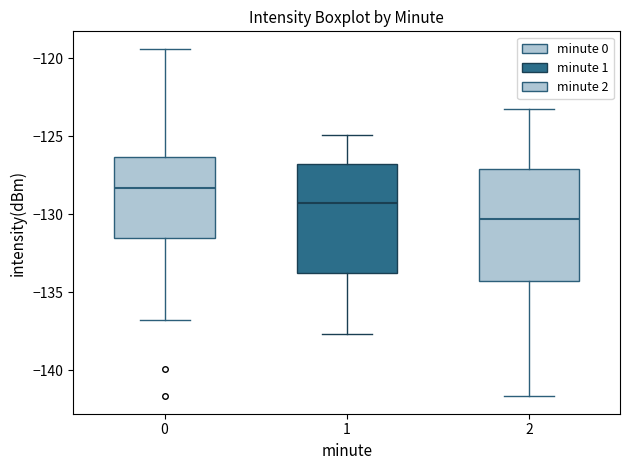

Reading left to right, transcribe this box plot: for each box, give where its median line is, the range the box spans, and where its two whiskers end, as read against the y-axis. The values are not printed on the chart, so give them approximately, as read against the axis.

0: median -128.5, box -131.5 to -126.5, whiskers -137.0 to -119.5
1: median -129.5, box -133.5 to -127.0, whiskers -137.5 to -125.0
2: median -130.5, box -134.5 to -127.0, whiskers -141.5 to -123.5